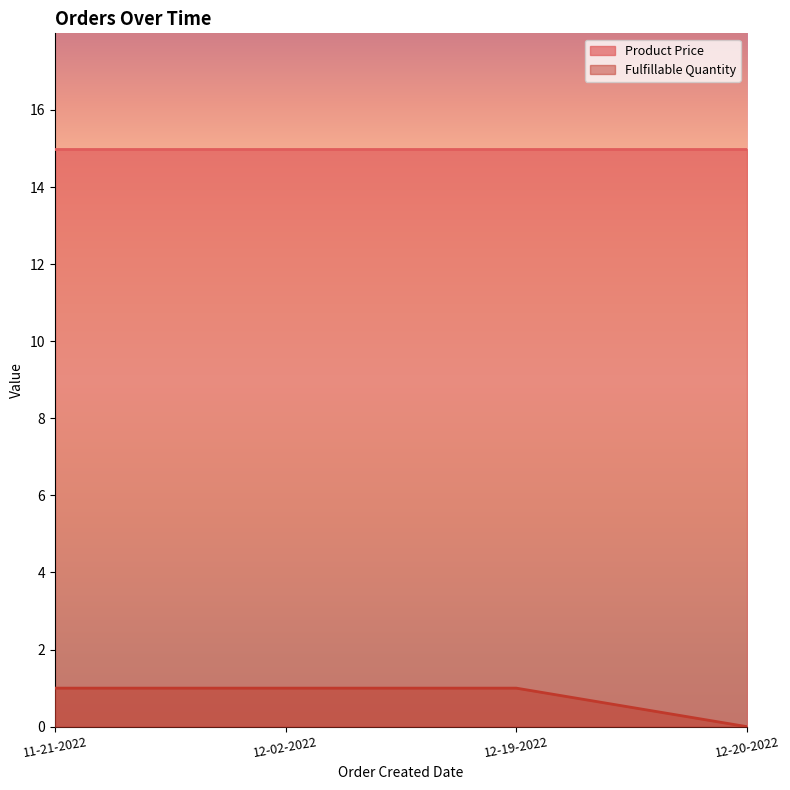

The chart shows a value of 0 at 12-20-2022. True or false?

False